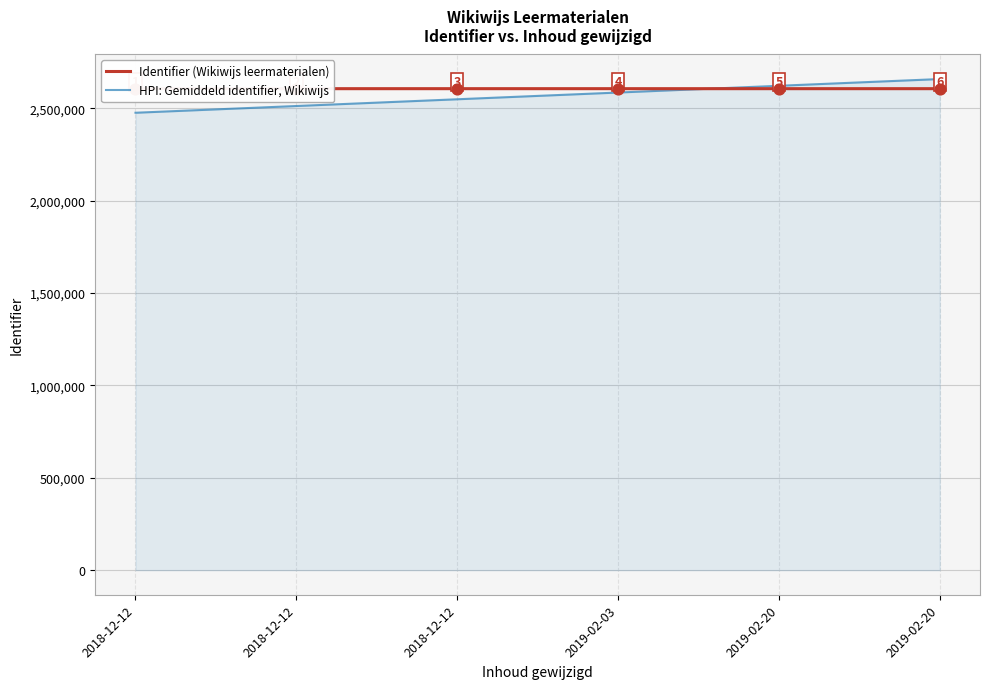

What are all the series names shown in the legend?

Identifier (Wikiwijs leermaterialen), HPI: Gemiddeld identifier, Wikiwijs